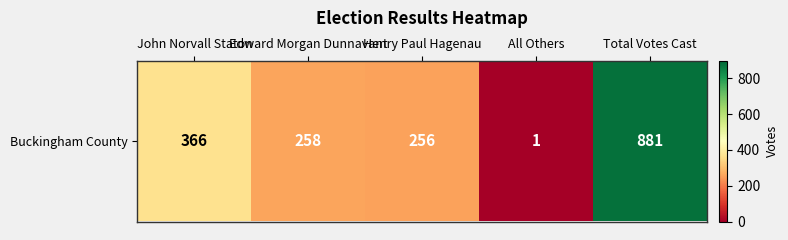

The value at Henry Paul Hagenau is 256. True or false?

True